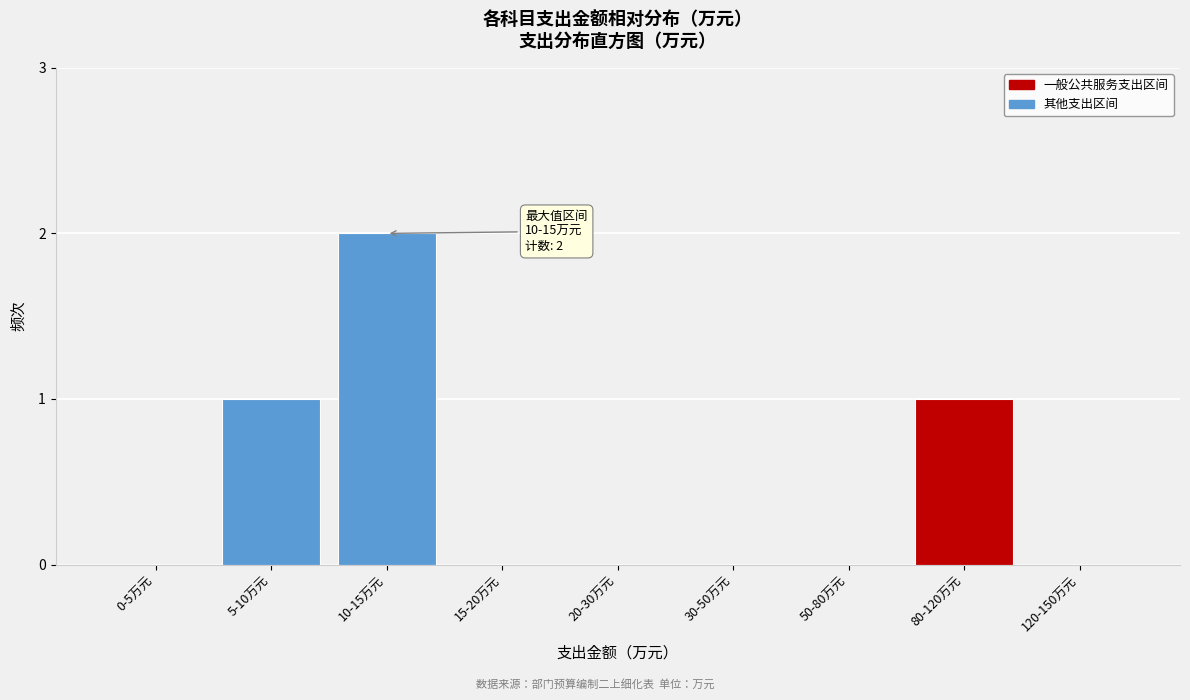

Reading left to right, transcribe all the data shown in this chart.

0-5万元=0	5-10万元=1	10-15万元=2	15-20万元=0	20-30万元=0	30-50万元=0	50-80万元=0	80-120万元=1	120-150万元=0